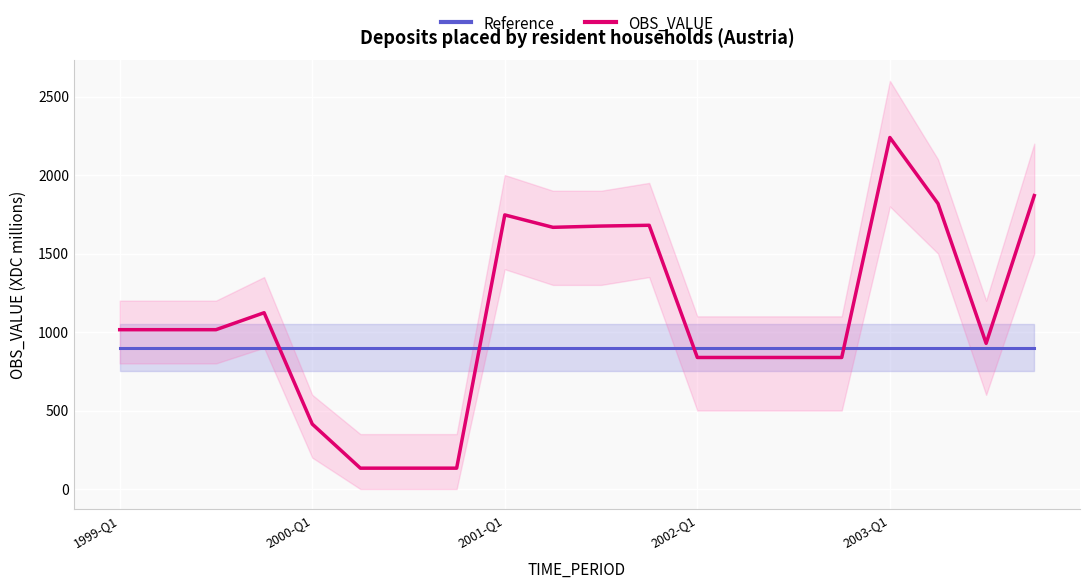

Reading left to right, list all the values displayed in this chart.

Reference: 900	900	900	900	900	900	900	900	900	900	900	900	900	900	900	900	900	900	900	900
OBS_VALUE: 1015	1015	1015	1123	414	133	133	133	1746	1667	1675	1680	838	838	838	838	2239	1818	928	1869